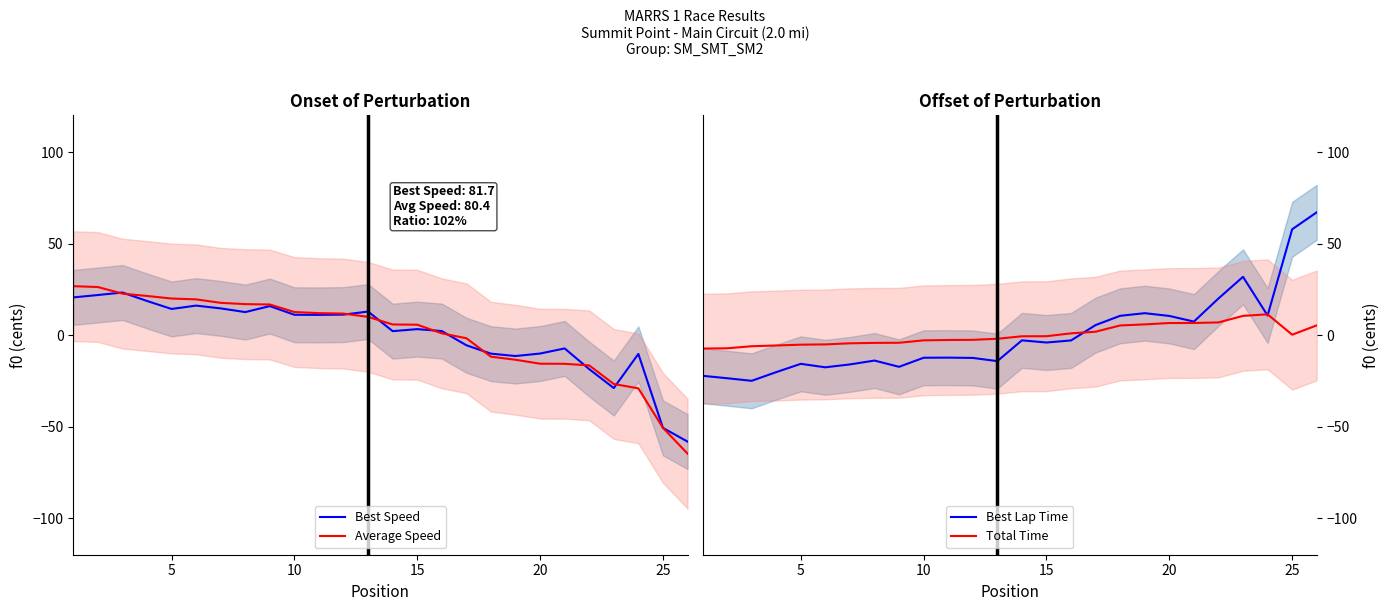

What is the highest value of the Average Speed series?

26.7